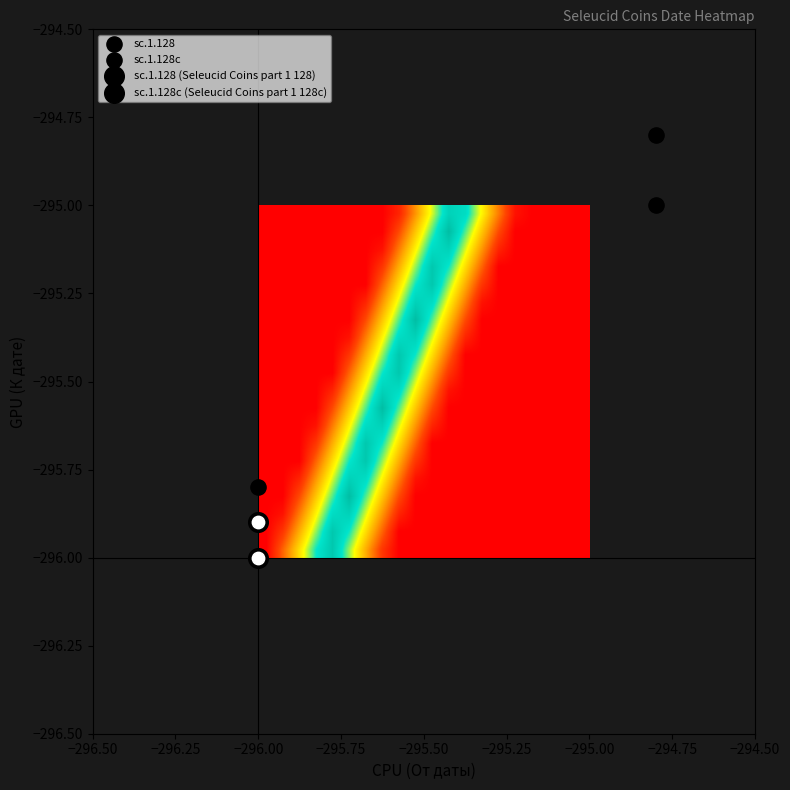

At how many categories does at least one series exceed 0?

15